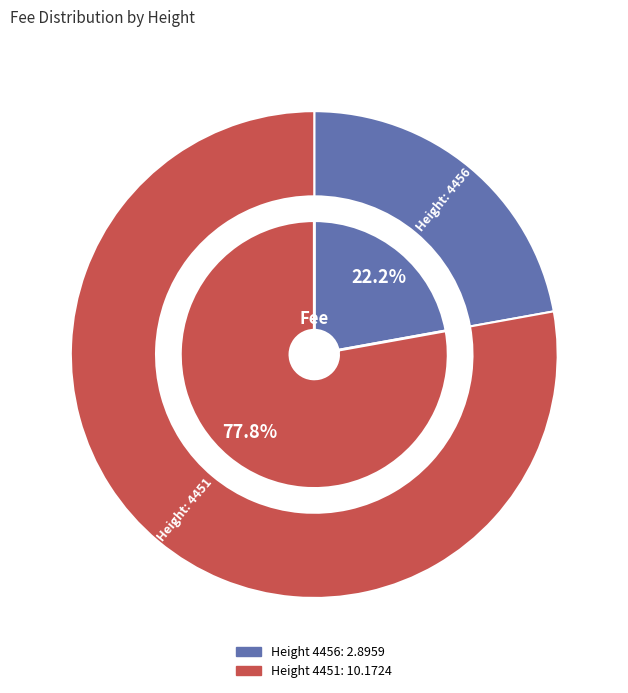

Count the number of slices in the pie.

2